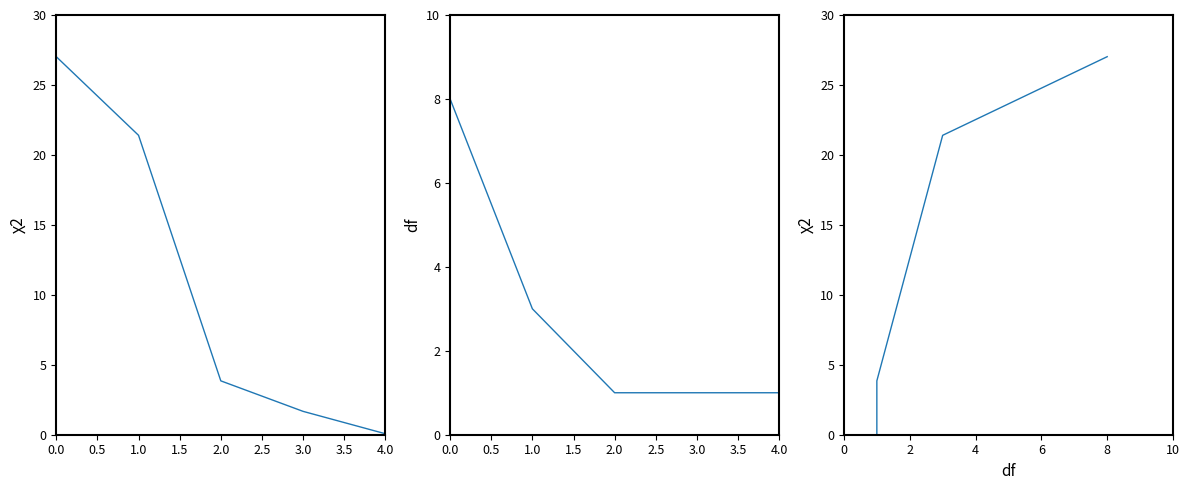

What is the sum of all χ2 values?

54.0